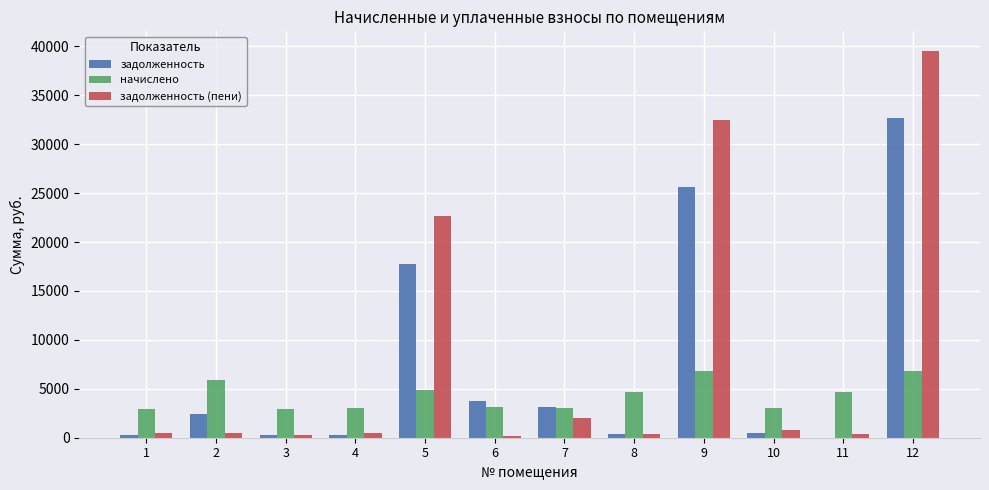

True or false: начислено has a value of 4678.8 at 4.

False